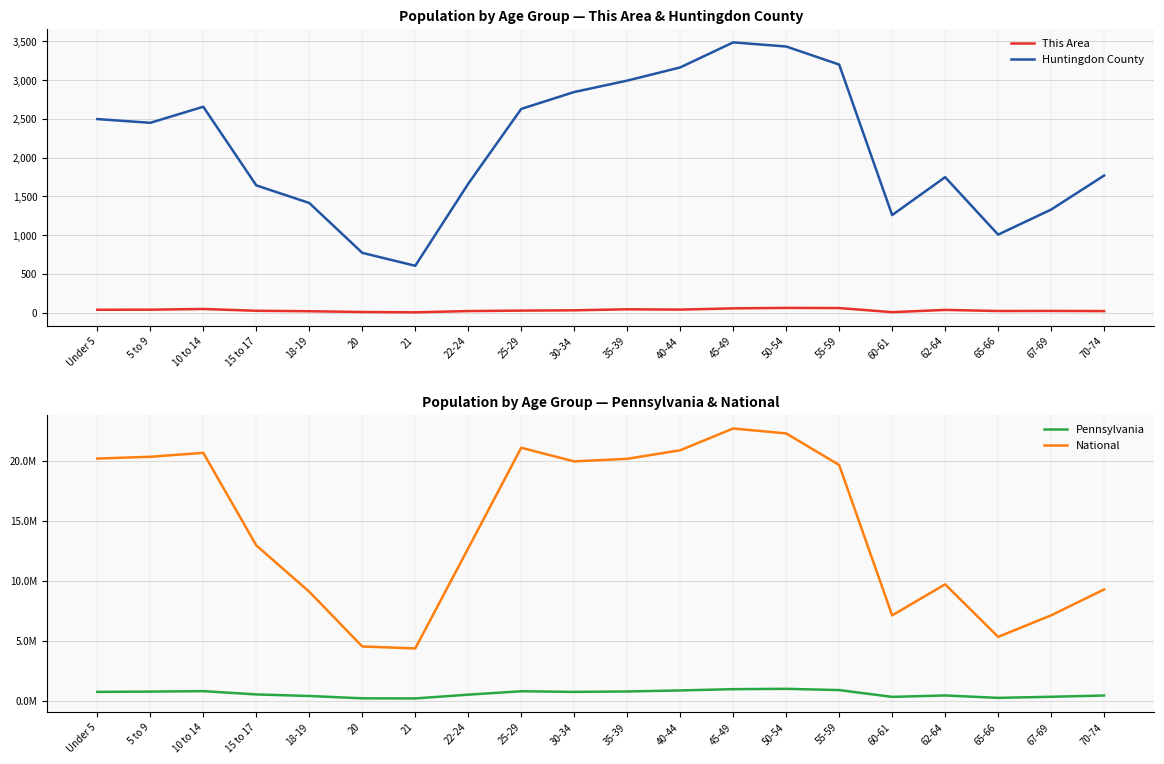

True or false: This Area has more than 2 interior local peaks.

True